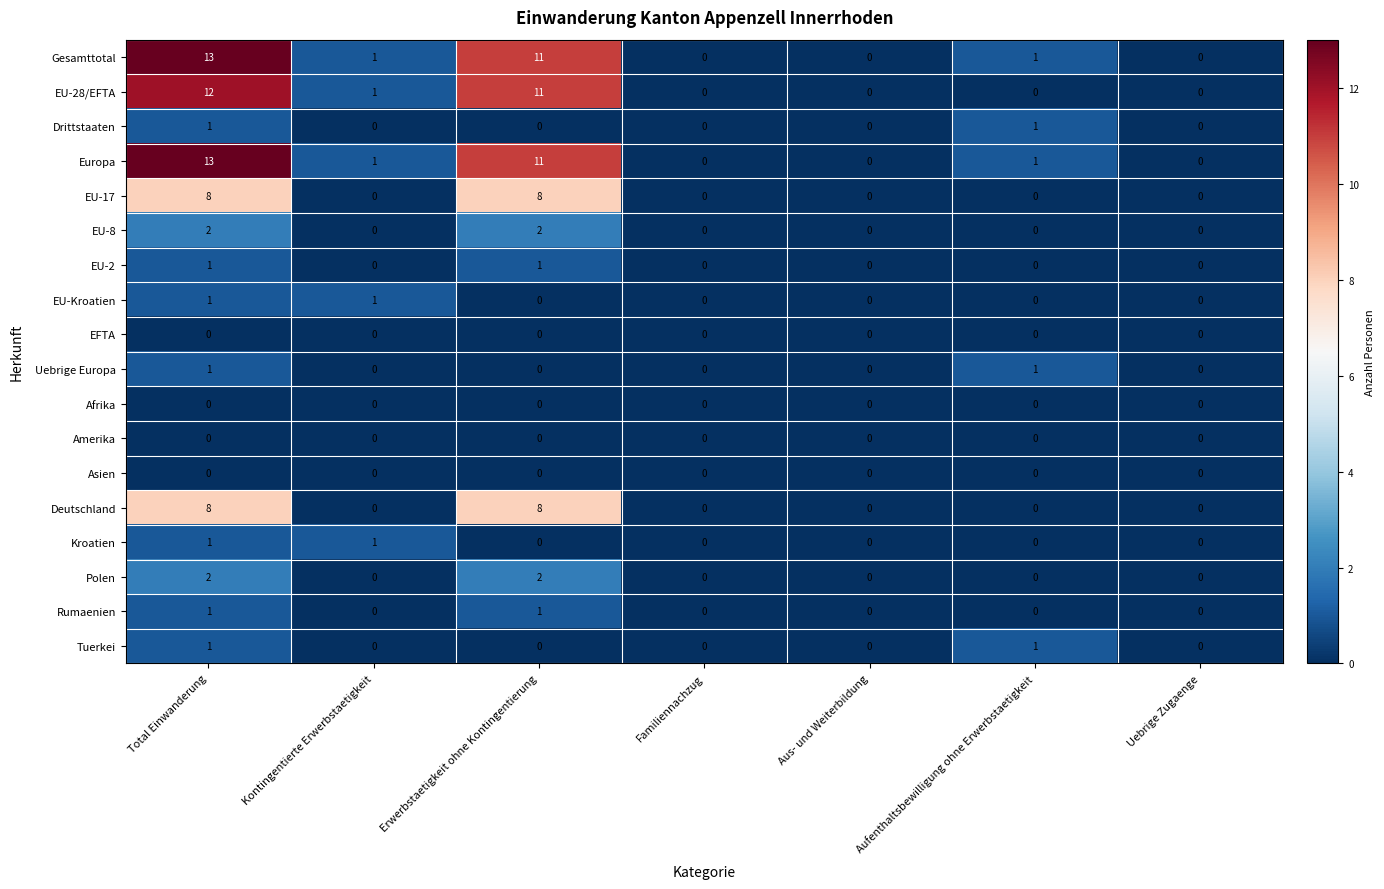

Count the number of categories in the chart.

7